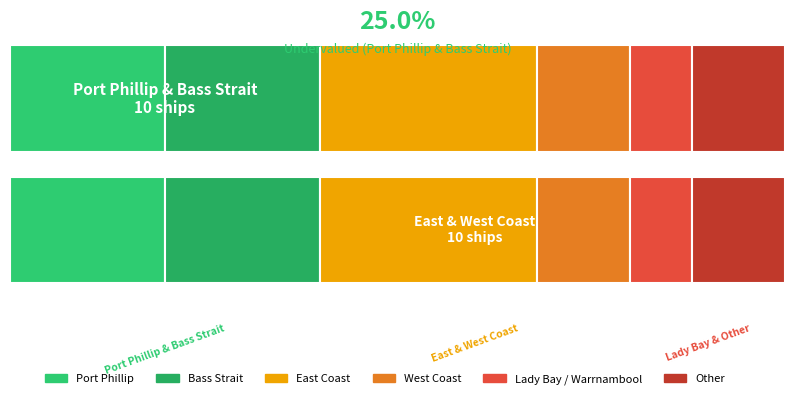

Reading left to right, extract all data points from this chart.

5	5	7	3	2	3